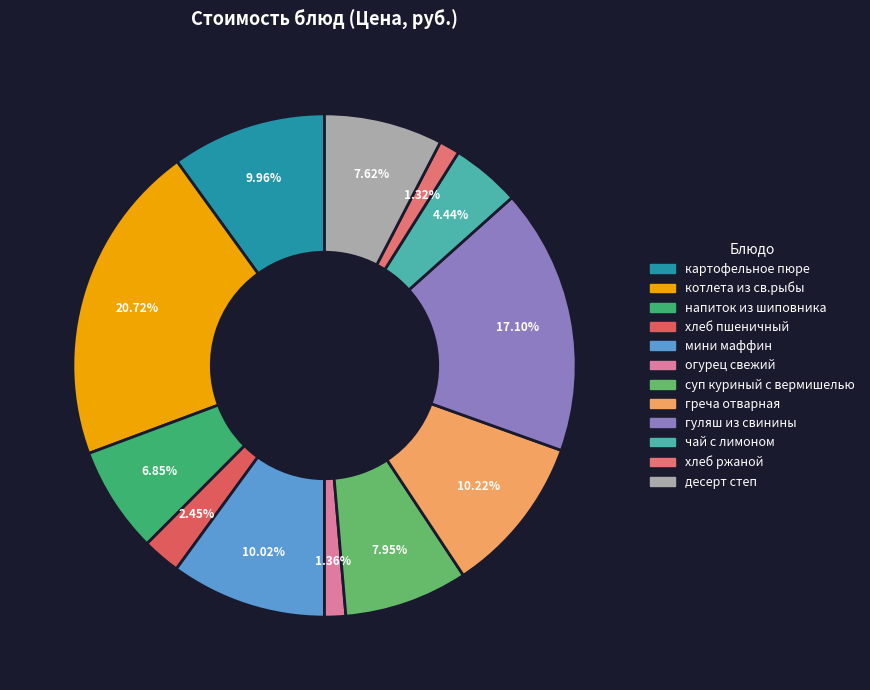

True or false: картофельное пюре accounts for 2% of the total.

False